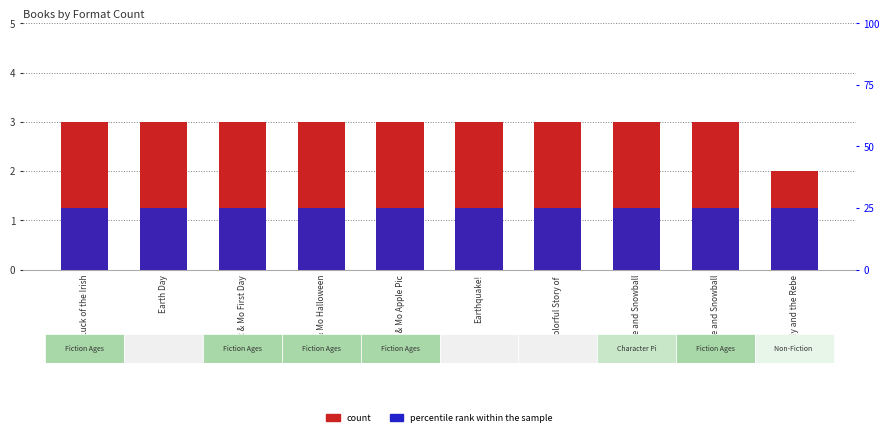

Which series has the largest range (max minus min)?

count